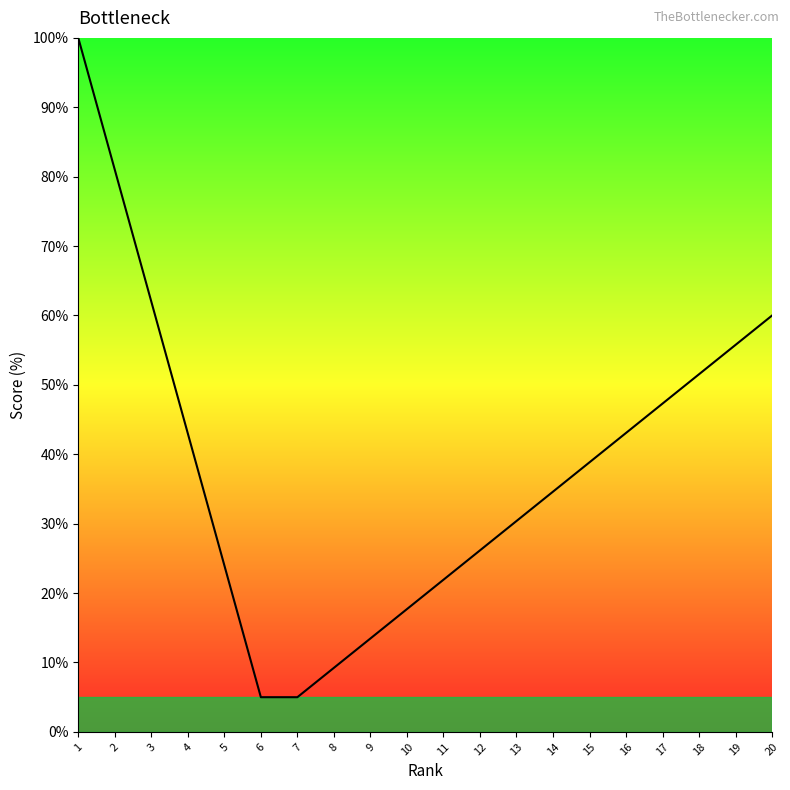

Does the chart have visible grid lines?

No